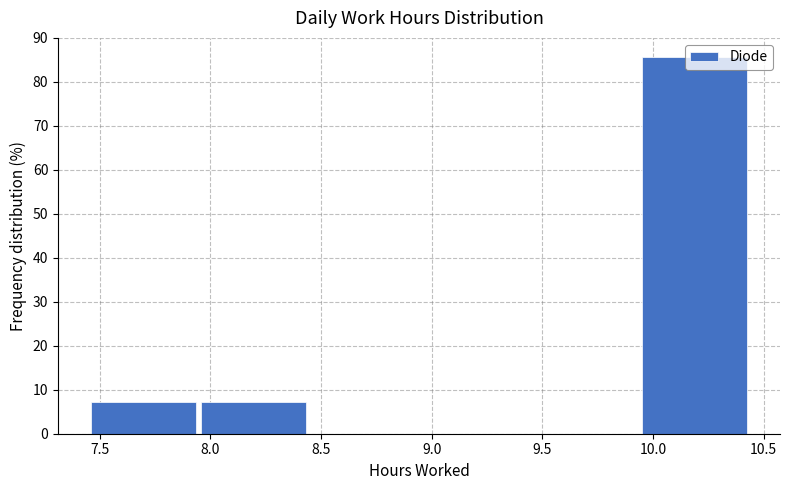

Reading left to right, transcribe this chart: for each bar, give the range it covers on the x-axis and its height. Neither the bar edges nor the heights are printed on the chart, so give them approximately, as read against the axes.

7.45 to 7.95: 7
7.95 to 8.45: 7
8.45 to 8.95: 0
8.95 to 9.45: 0
9.45 to 9.95: 0
9.95 to 10.45: 86